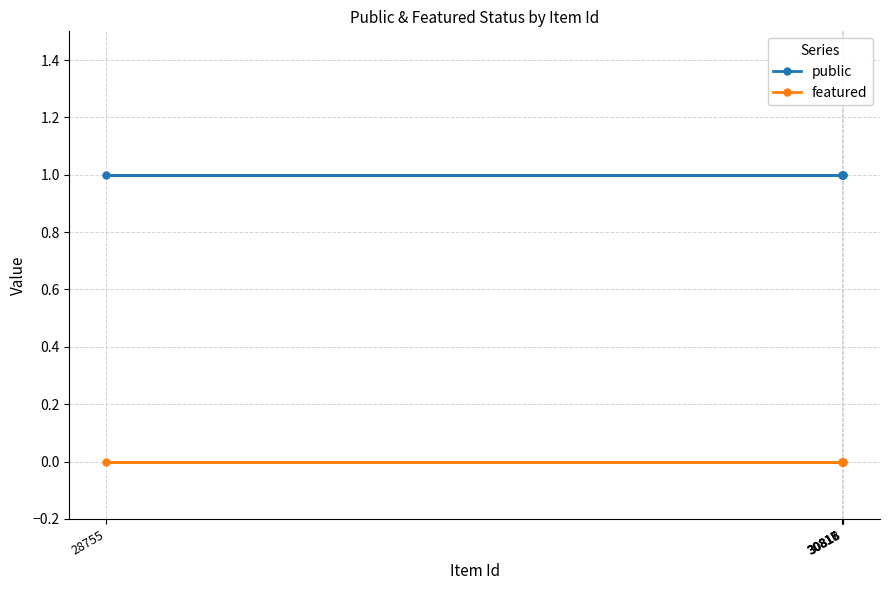

At how many categories does at least one series exceed 0?

5